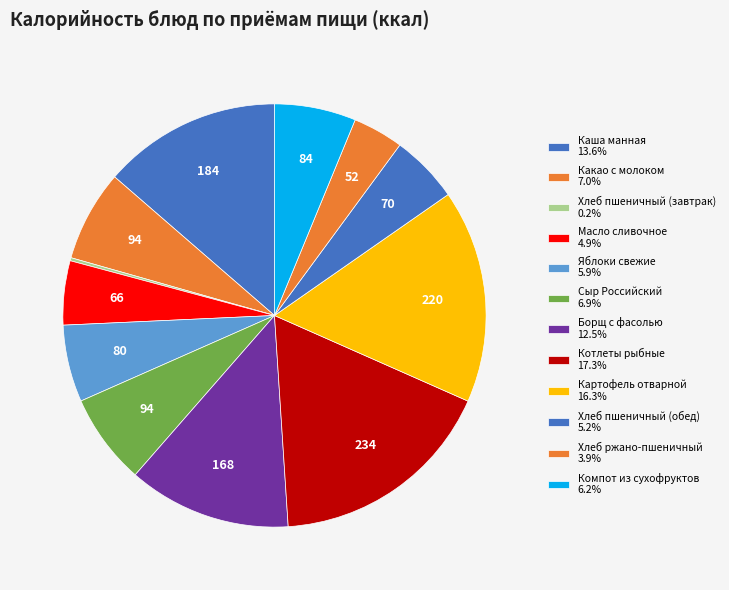

To the nearest percent, what is the combined percentage of Компот из сухофруктов and Борщ с фасолью?

19%